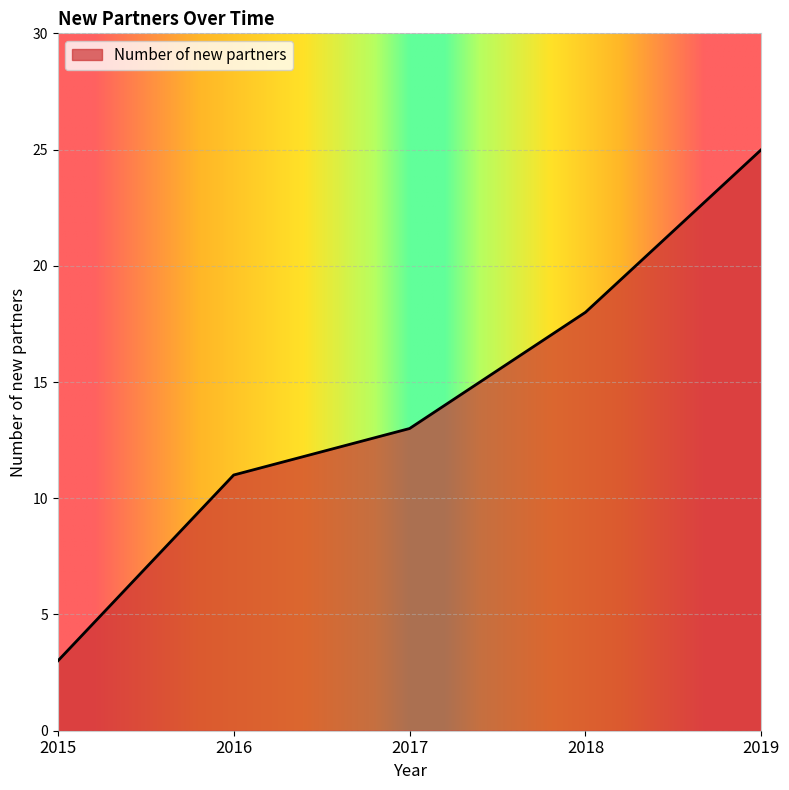

What is the smallest value displayed?

3